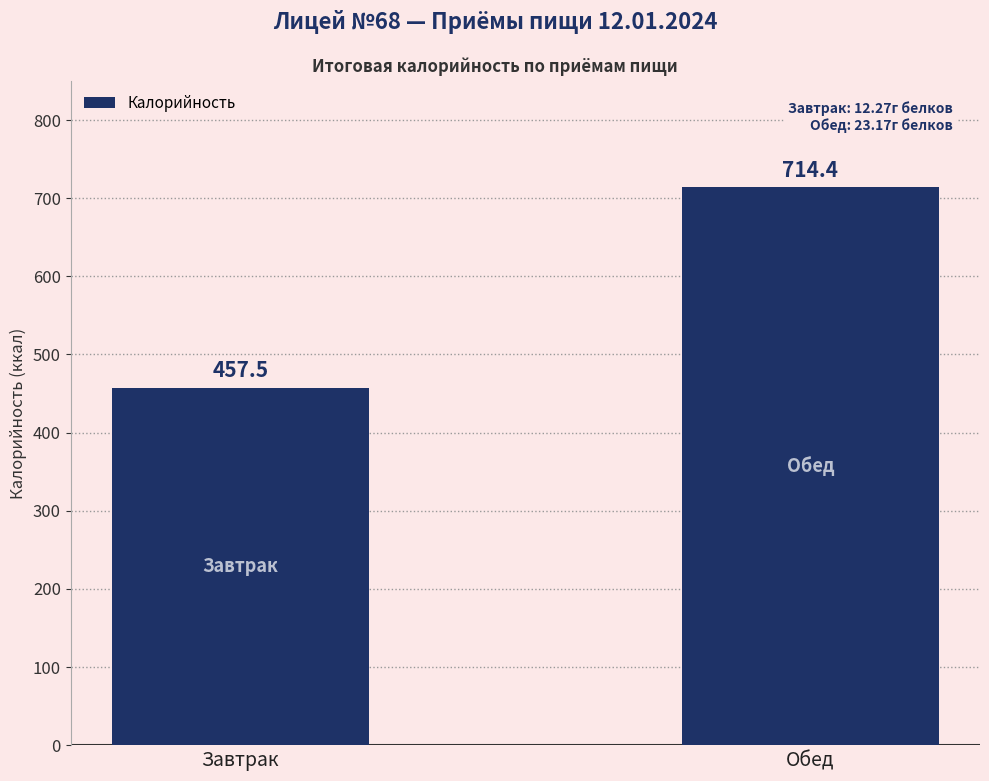

True or false: the data shows 457.5 at Завтрак.

True